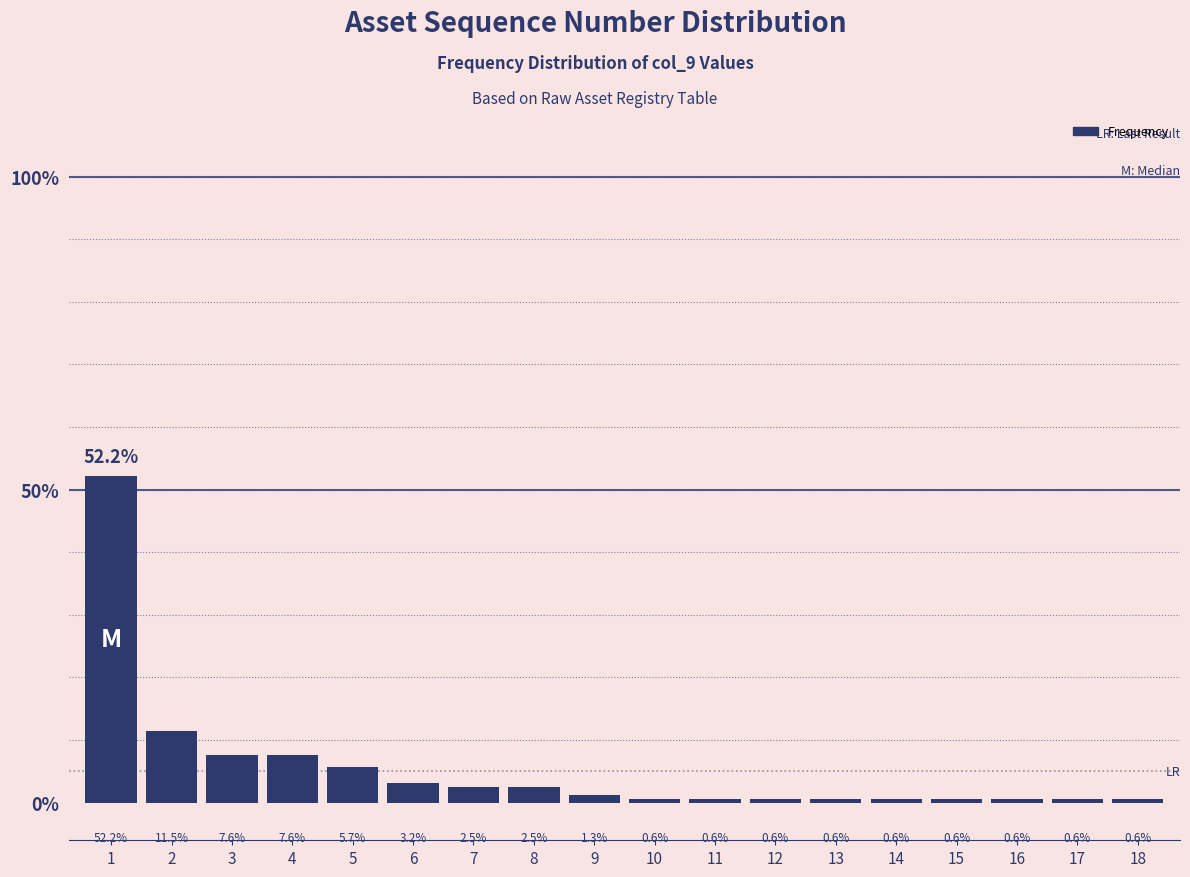

Reading left to right, extract all data points from this chart.

52.2	11.5	7.6	7.6	5.7	3.2	2.5	2.5	1.3	0.6	0.6	0.6	0.6	0.6	0.6	0.6	0.6	0.6